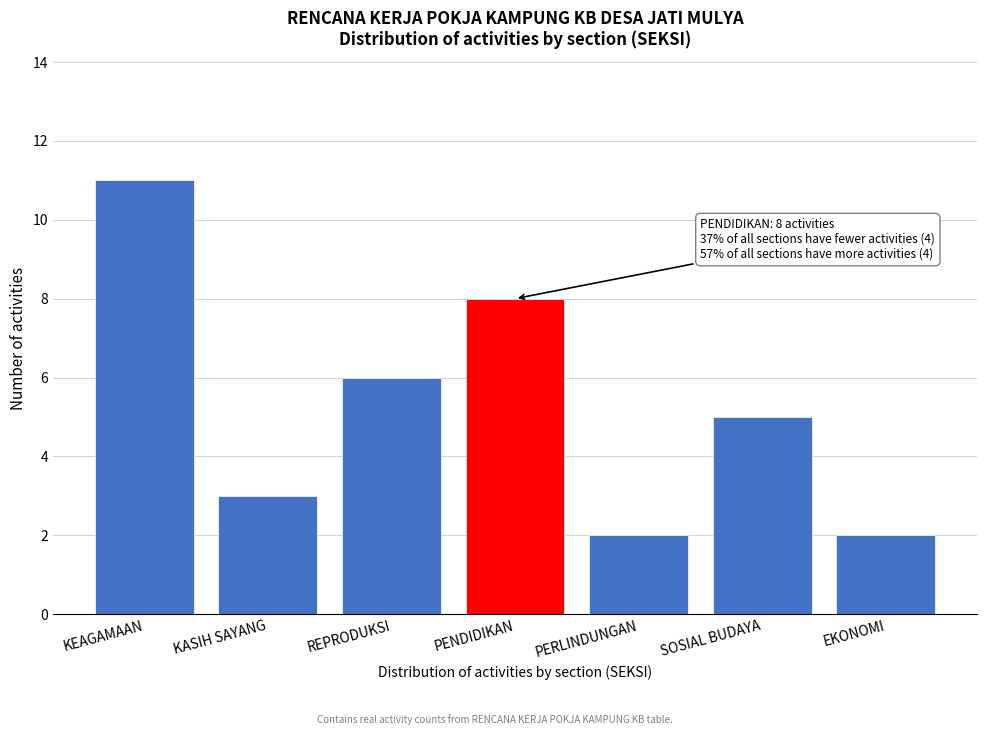

Reading left to right, what are all the values shown in this chart?

KEAGAMAAN=11	KASIH SAYANG=3	REPRODUKSI=6	PENDIDIKAN=8	PERLINDUNGAN=2	SOSIAL BUDAYA=5	EKONOMI=2